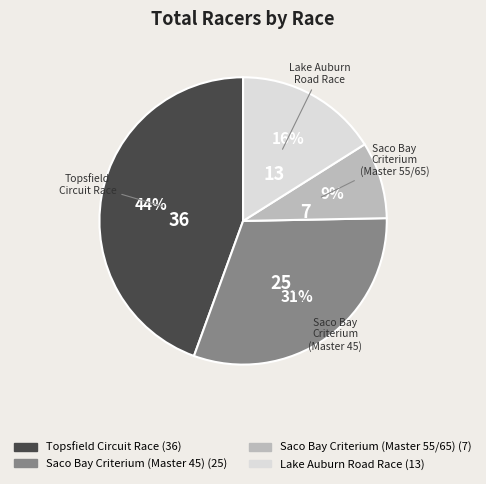

Count the number of slices in the pie.

4